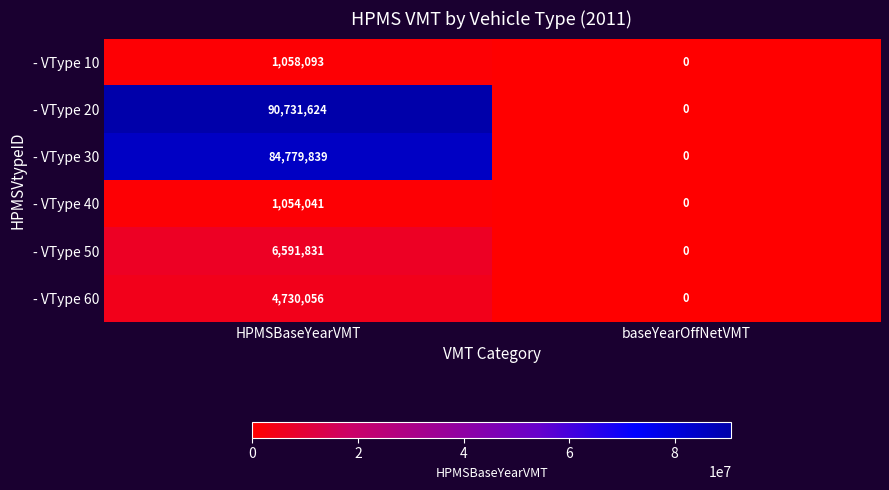

Where is - VType 10 nearest to the value 529046?

baseYearOffNetVMT